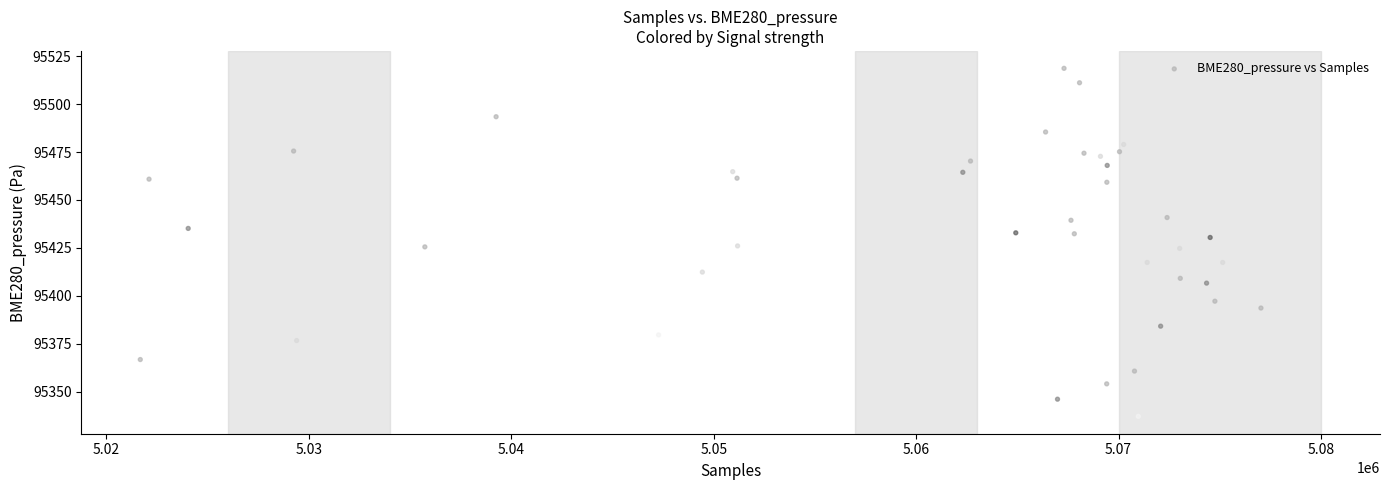

What is the range of X values (max minus min)?

55362.0